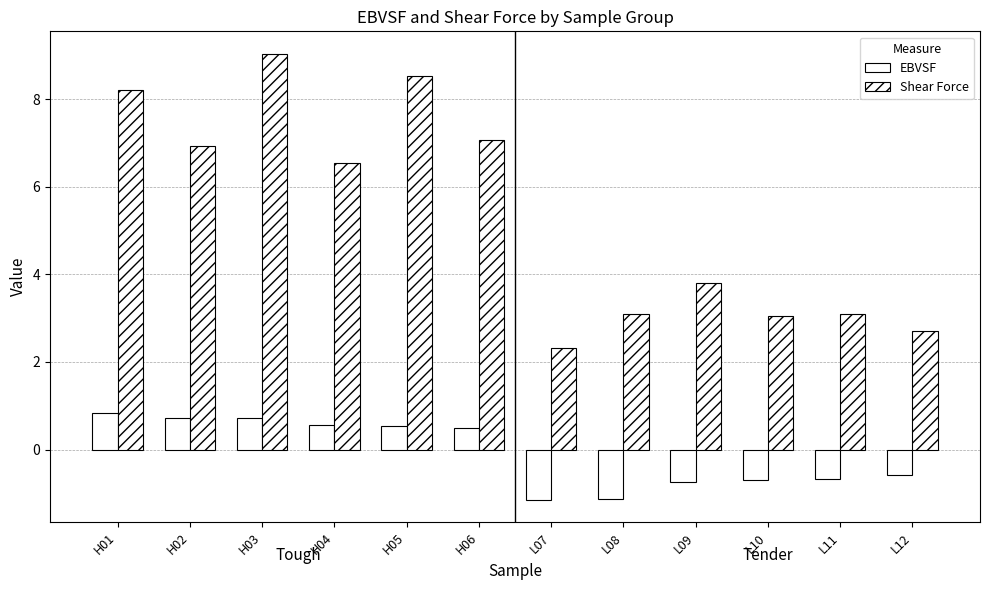

Which series changed the most between H01 and L10?

Shear Force